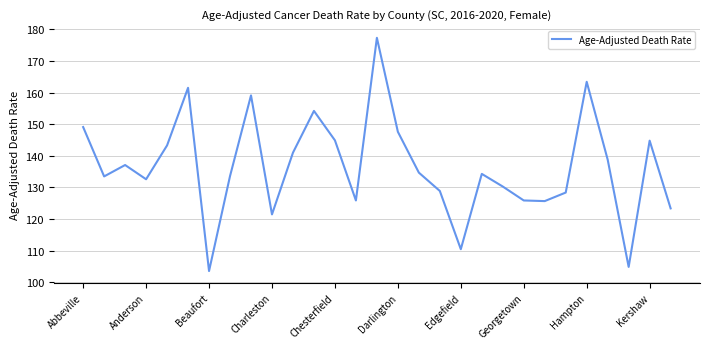

What is the maximum value shown in the chart?

177.3